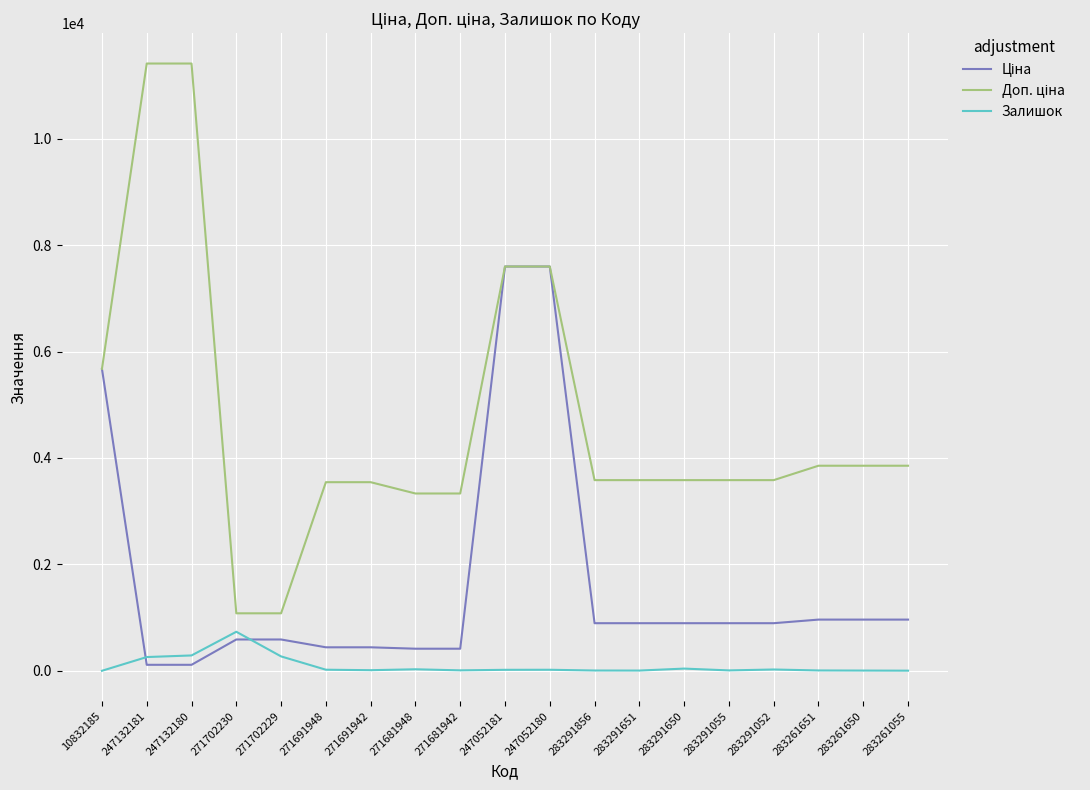

Is it true that Залишок equals 22.0 at 271691948?

True